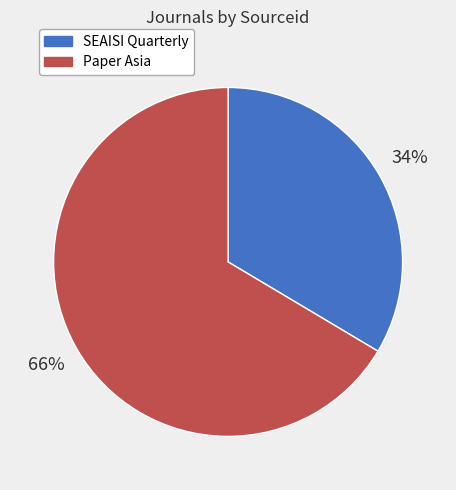

To the nearest percent, what is the average slice percentage?

50%